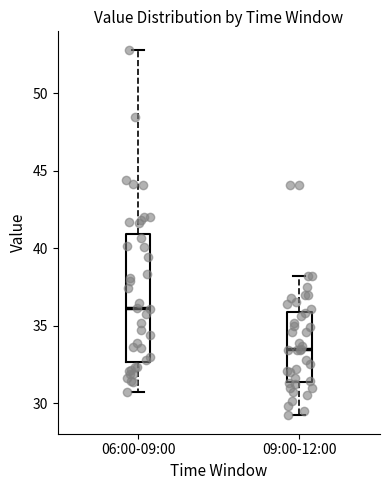

Comparing the boxes themselves (not the whiskers), which one is the tallest?

06:00-09:00